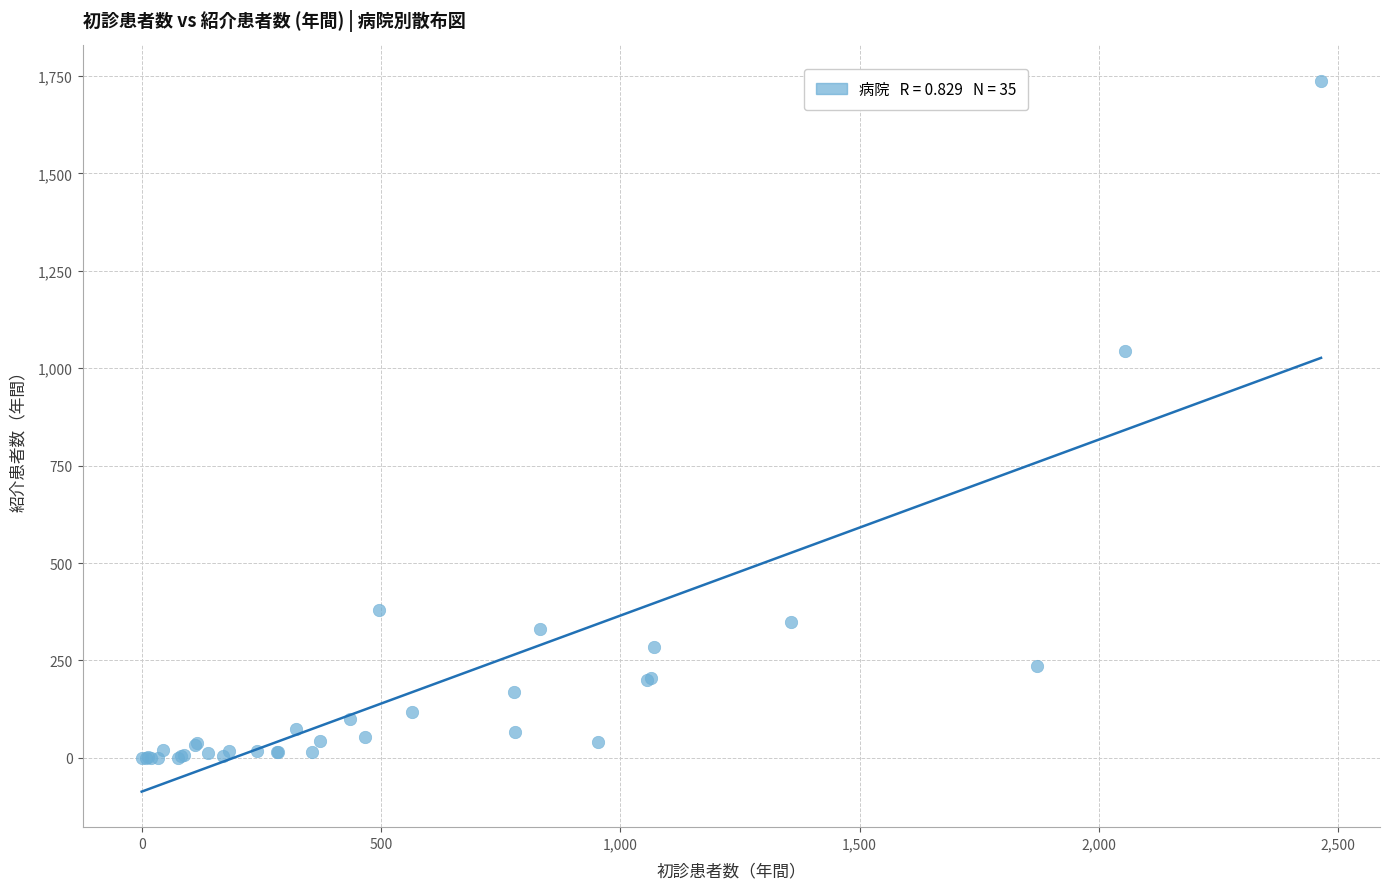

What Y value in the scatter plot is closest to 868?

1043